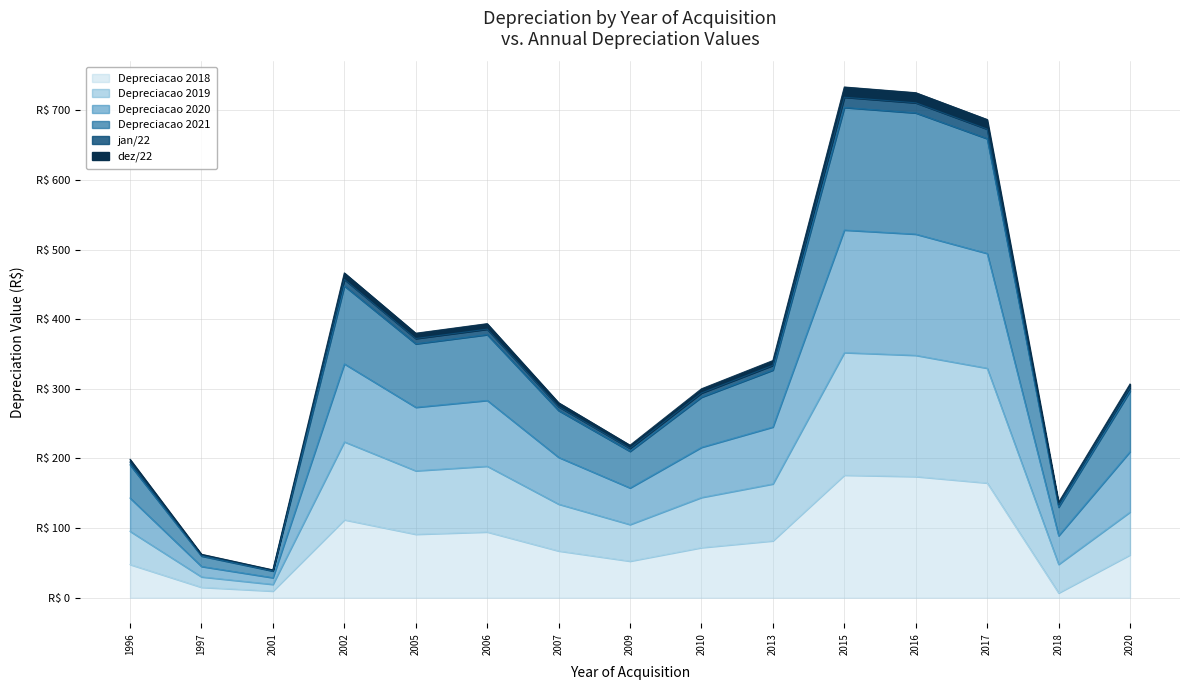

True or false: Depreciacao 2020 and Depreciacao 2018 intersect in this chart.

False